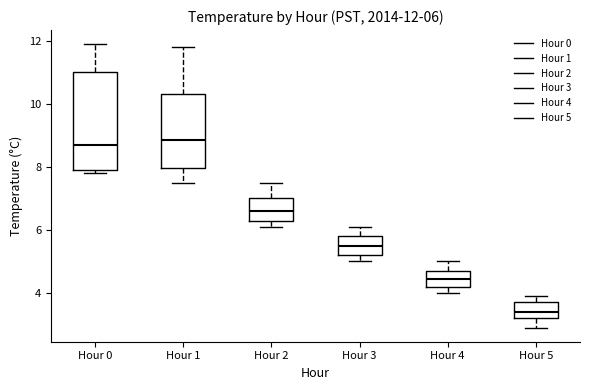

Which box is the tallest, from its lower edge to its upper edge?

Hour 0